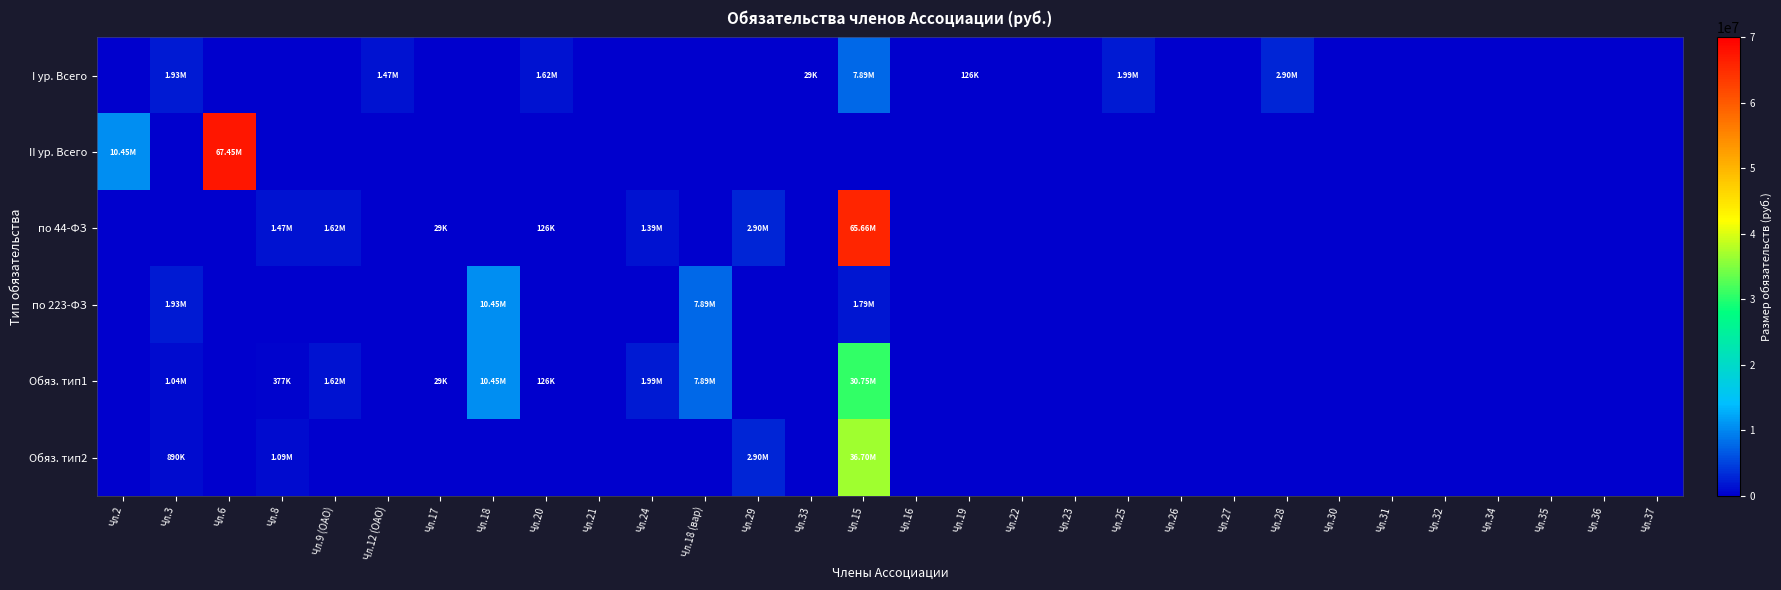

List the series in order of their peak value, highest first.

II ур. Всего, по 44-ФЗ, Обяз. тип2, Обяз. тип1, по 223-ФЗ, I ур. Всего